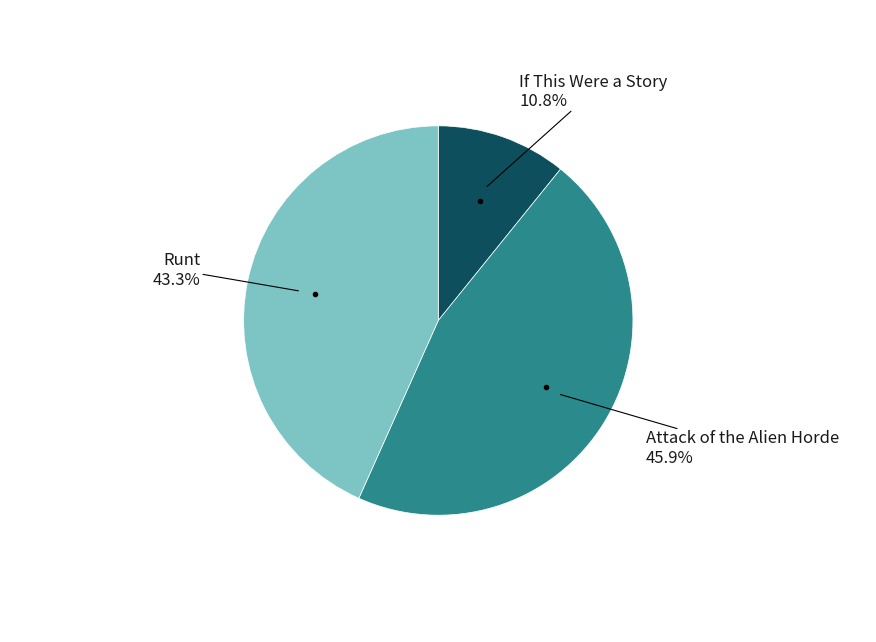

Is there a majority slice in this chart?

No